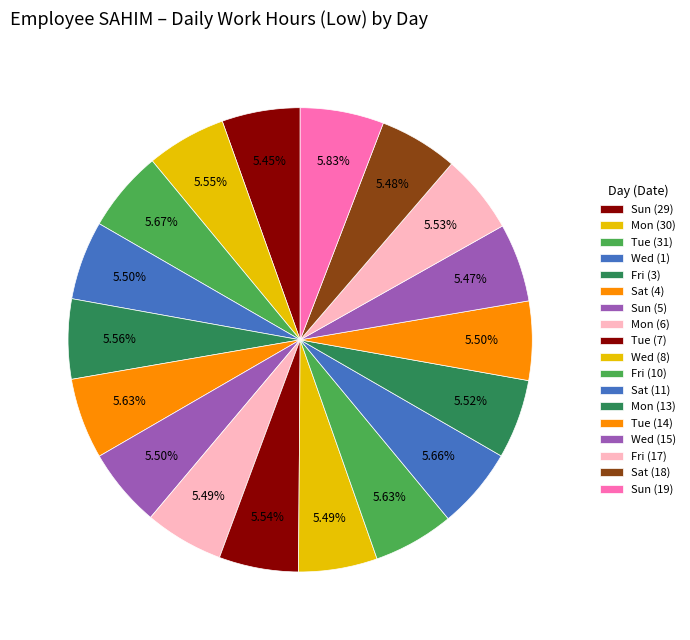

Which has a higher value, Wed (1) or Mon (30)?

Mon (30)